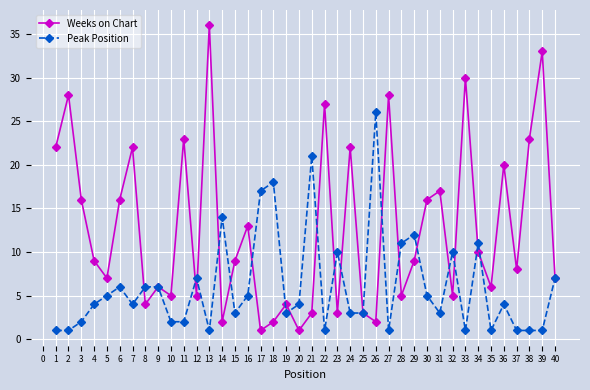

What are all the series names shown in the legend?

Weeks on Chart, Peak Position